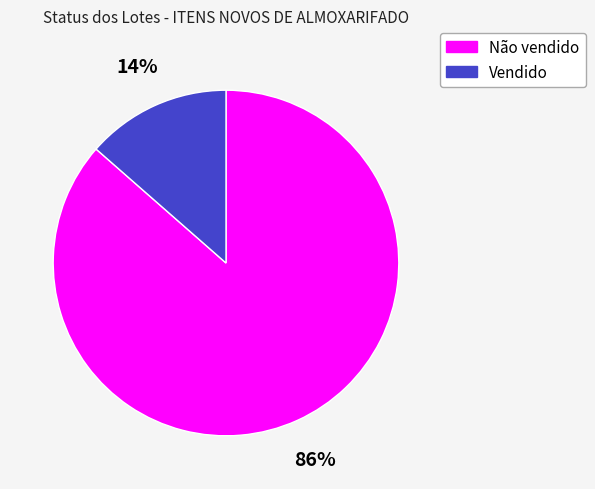

Which slice is the largest?

Não vendido